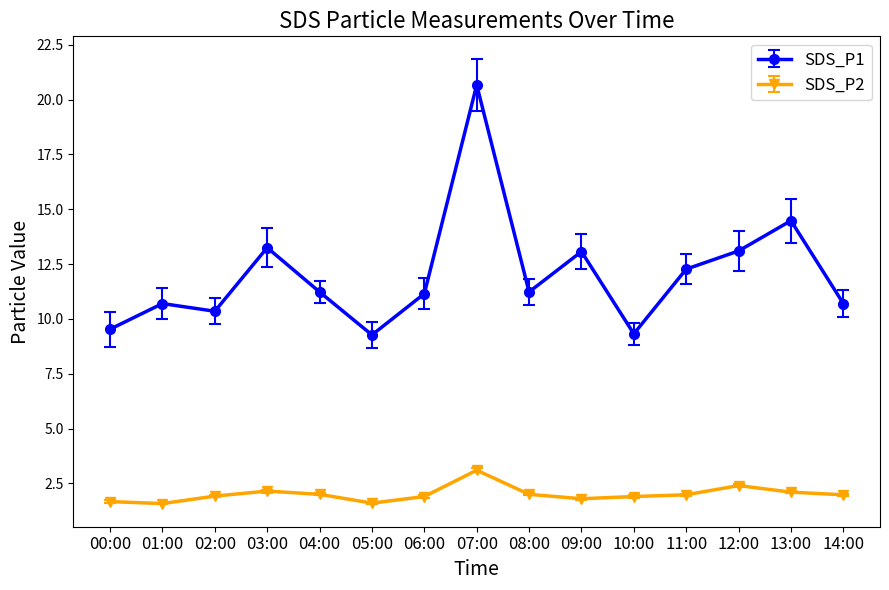

What is the label of the 8th point from the right?

07:00